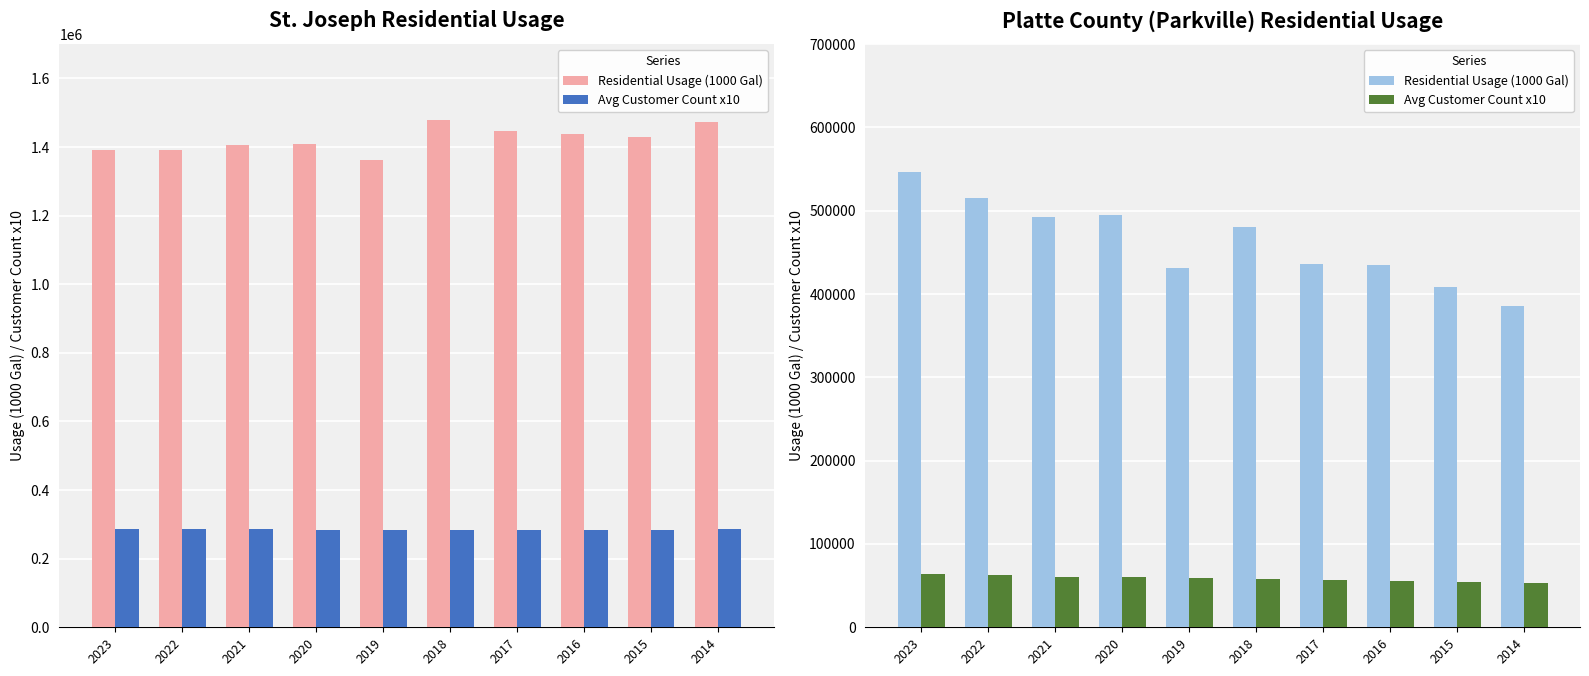

True or false: Avg Customer Count x10 has a value of 55973.3 at 2016.

True